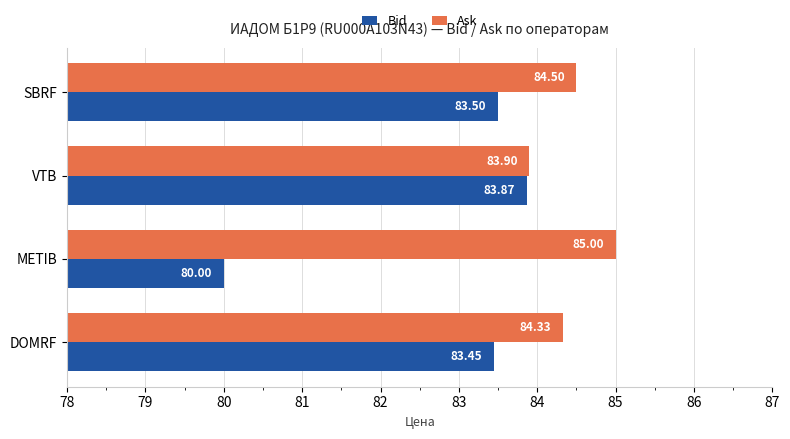

Rank the categories by Bid value from lowest to highest.

METIB, DOMRF, SBRF, VTB